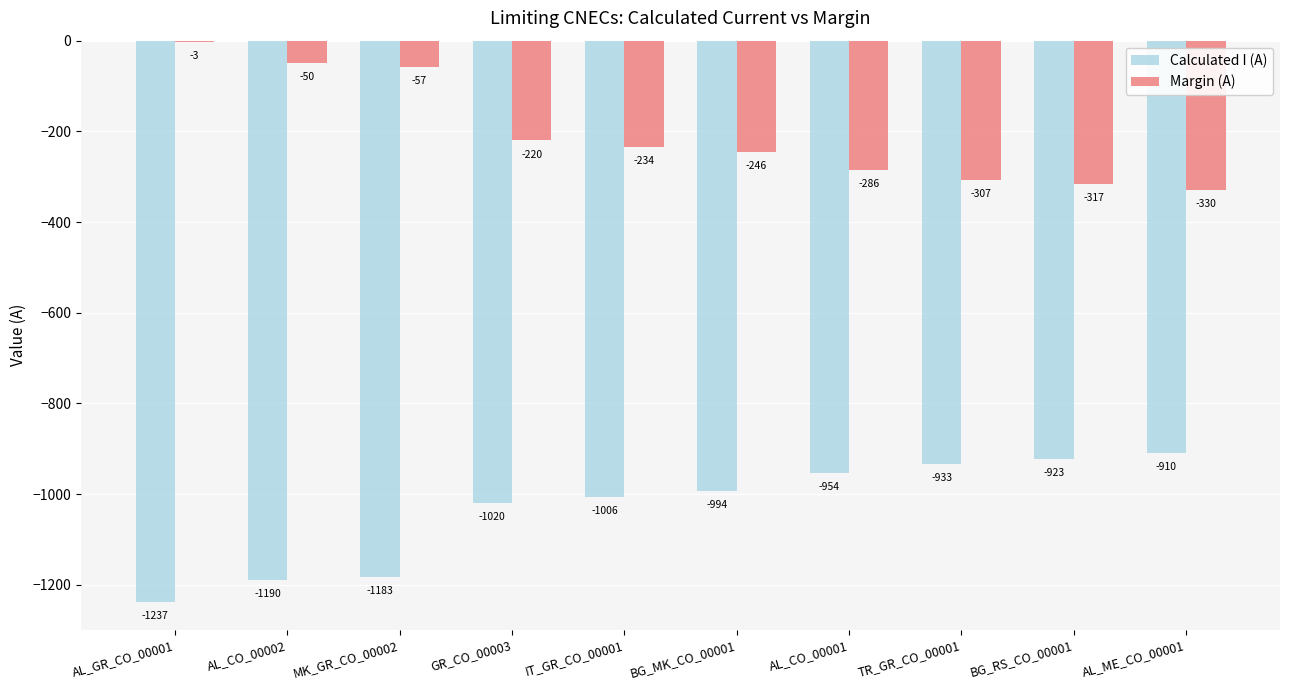

Reading right to left, what are all the values shown in this chart?

Calculated I (A): -910	-923	-933	-954	-994	-1006	-1020	-1183	-1190	-1237
Margin (A): -330	-317	-307	-286	-246	-234	-220	-57	-50	-3